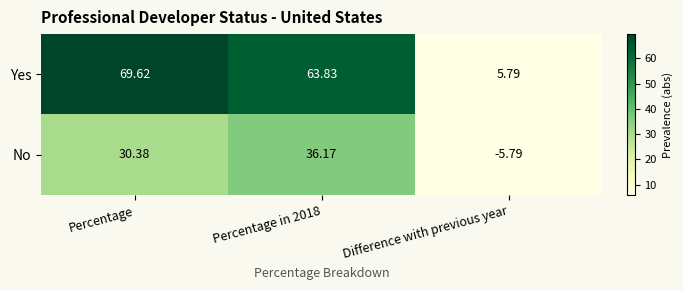

Where does the No series first go above 30?

Percentage